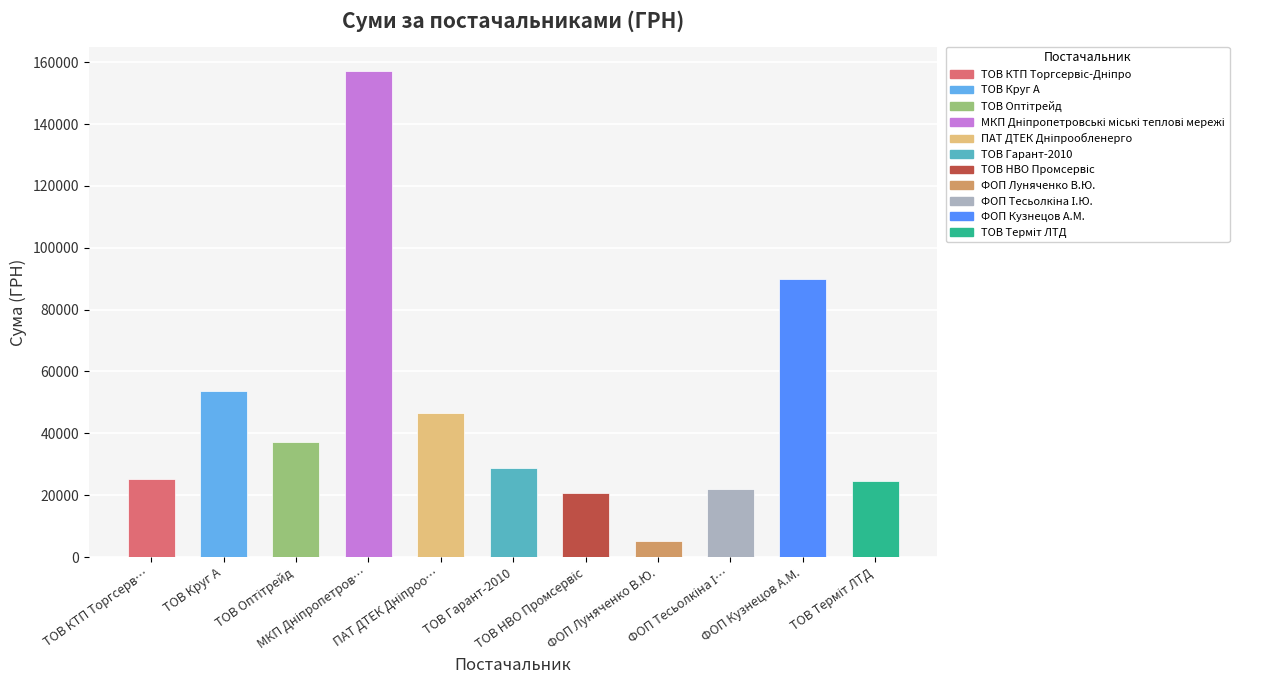

What is the sum of all values?

511562.0